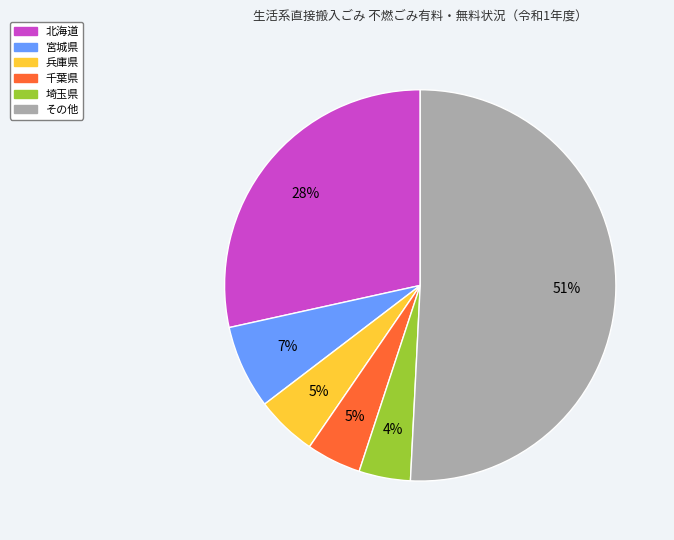

Is there any slice that represents more than half of the pie?

Yes